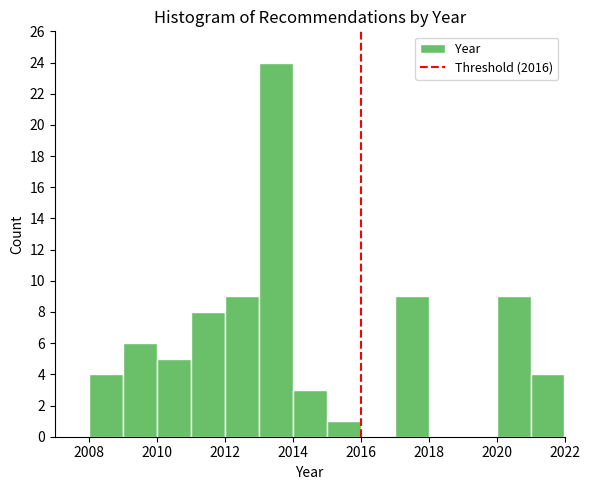

Reading left to right, list every bar in this chart as the range it spans on the x-axis followed by its height. The values are not printed on the chart, so give them approximately, as read against the axis.

2008 to 2009: 4
2009 to 2010: 6
2010 to 2011: 5
2011 to 2012: 8
2012 to 2013: 9
2013 to 2014: 24
2014 to 2015: 3
2015 to 2016: 1
2016 to 2017: 0
2017 to 2018: 9
2018 to 2019: 0
2019 to 2020: 0
2020 to 2021: 9
2021 to 2022: 4